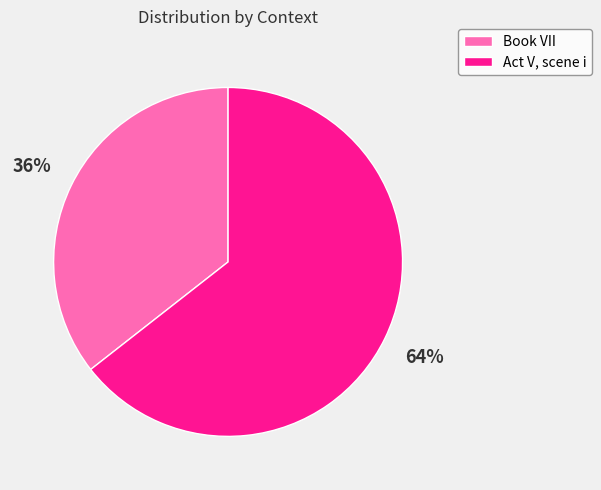

Which has a higher value, Book VII or Act V, scene i?

Act V, scene i